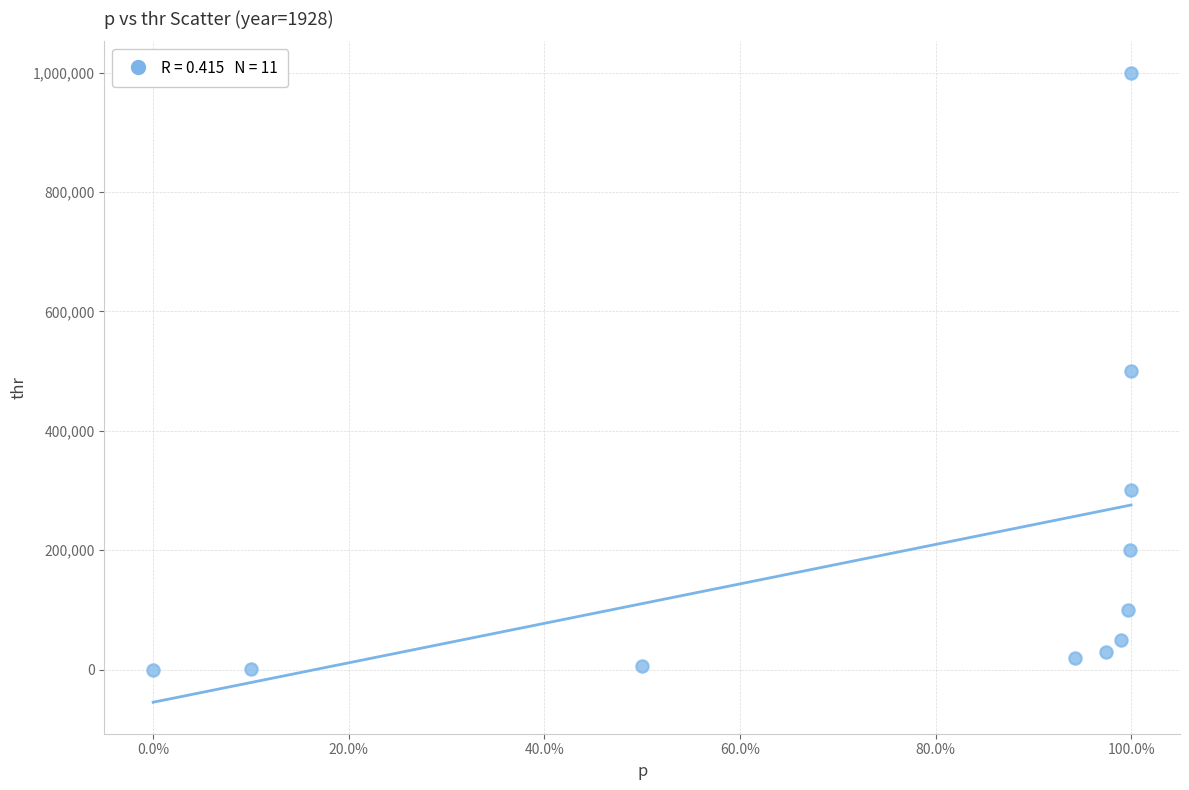

What is the average X value?

0.8